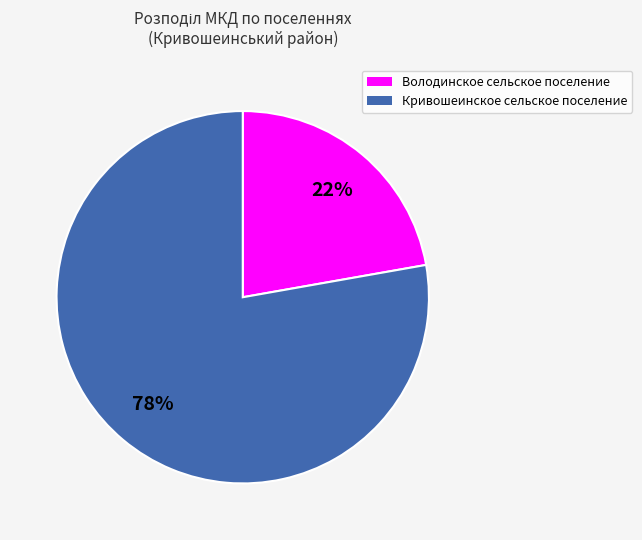

To the nearest percent, what is the difference between the Кривошеинское сельское поселение and Володинское сельское поселение slice percentages?

56%